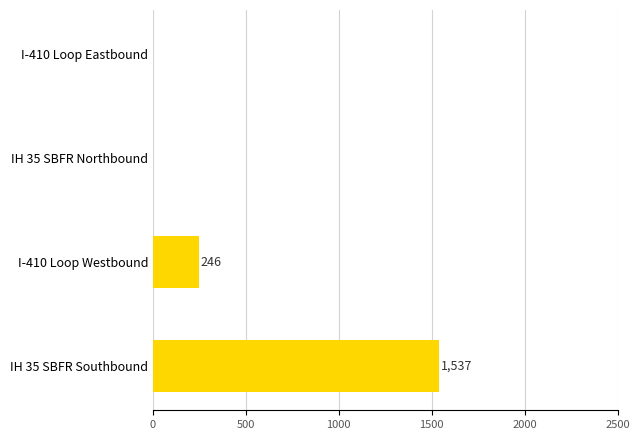

Reading bottom to top, transcribe all the data shown in this chart.

IH 35 SBFR Southbound=1537	I-410 Loop Westbound=246	IH 35 SBFR Northbound=0	I-410 Loop Eastbound=0